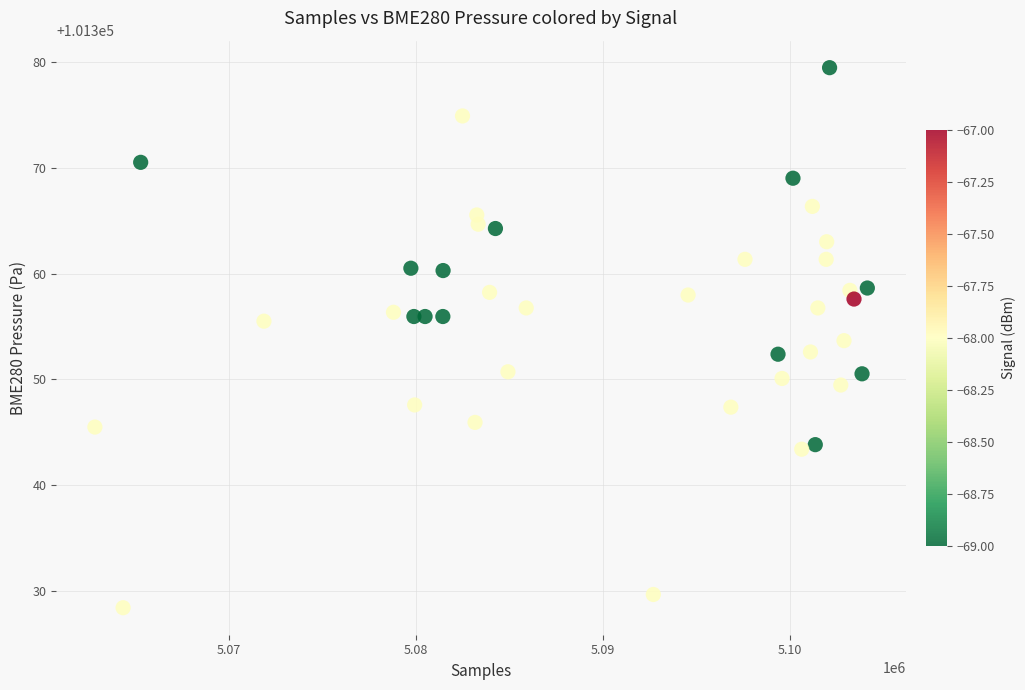

What is the range of X values (max minus min)?

41336.0